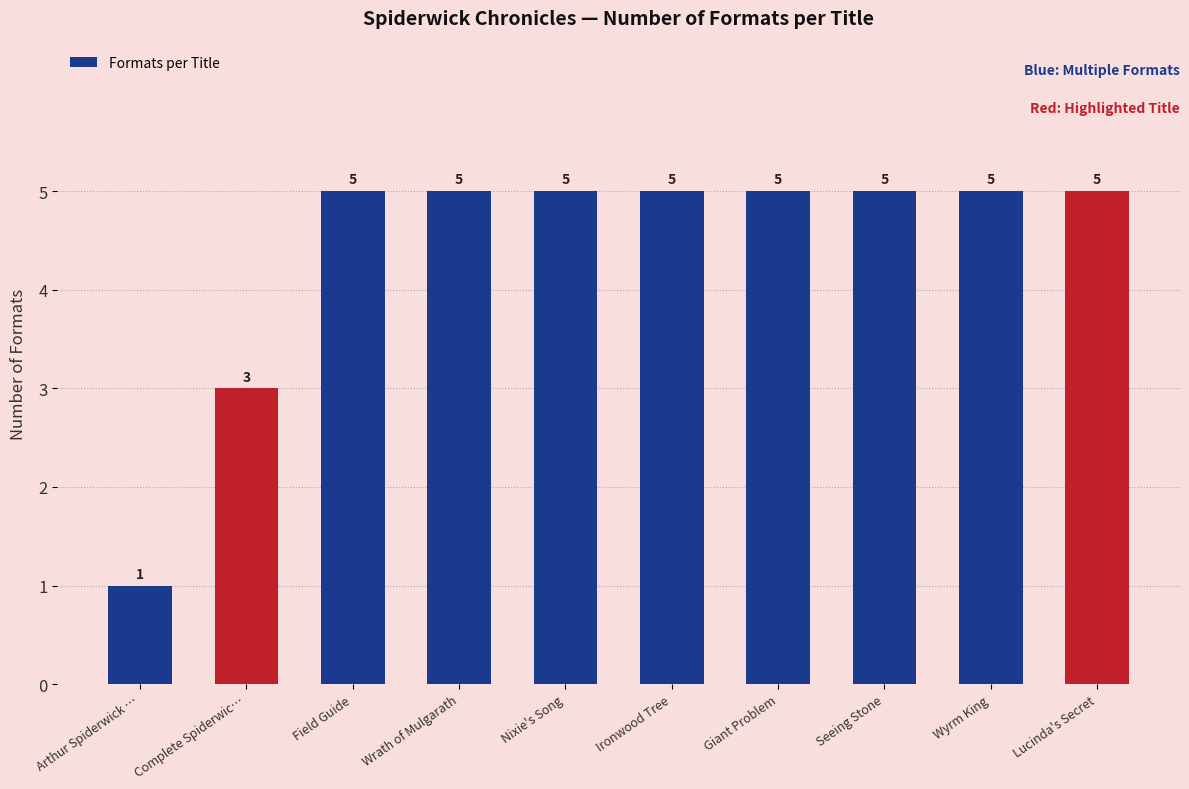

What is the greatest value displayed?

5